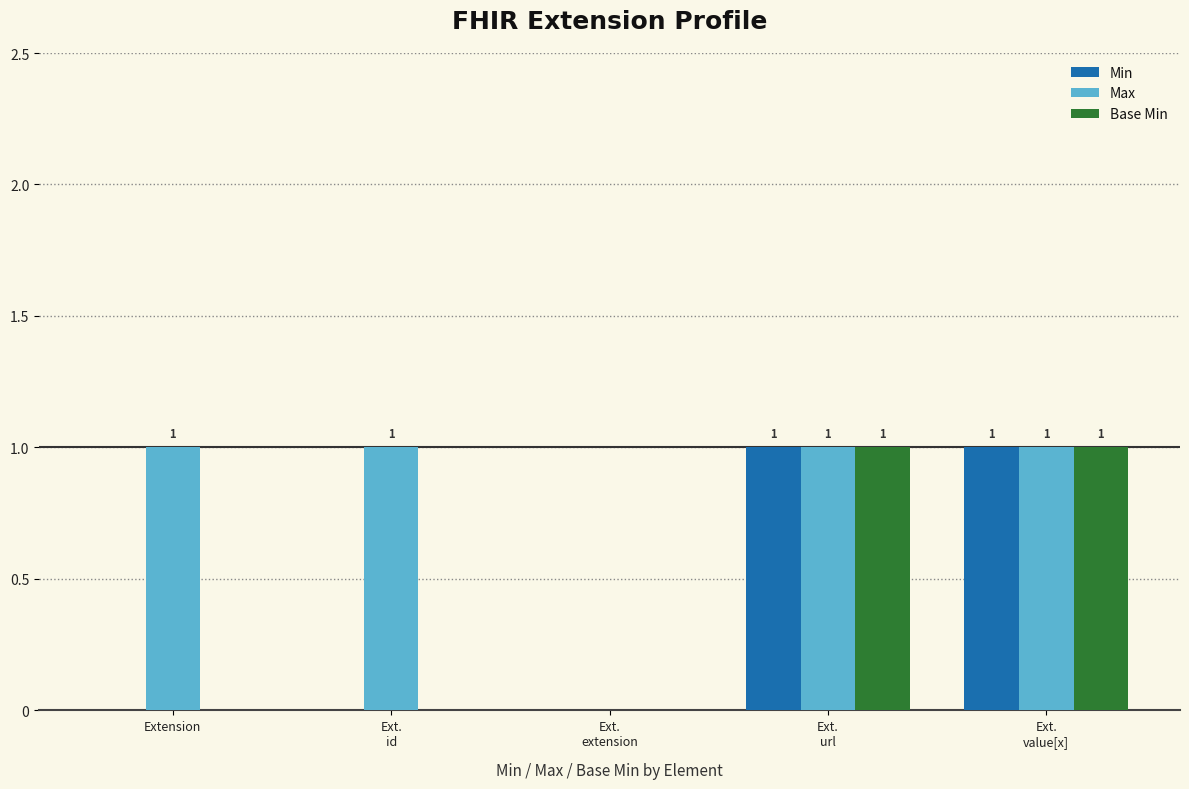

Is the value of Min at Ext.
id greater than the value of Max at Ext.
url?

No